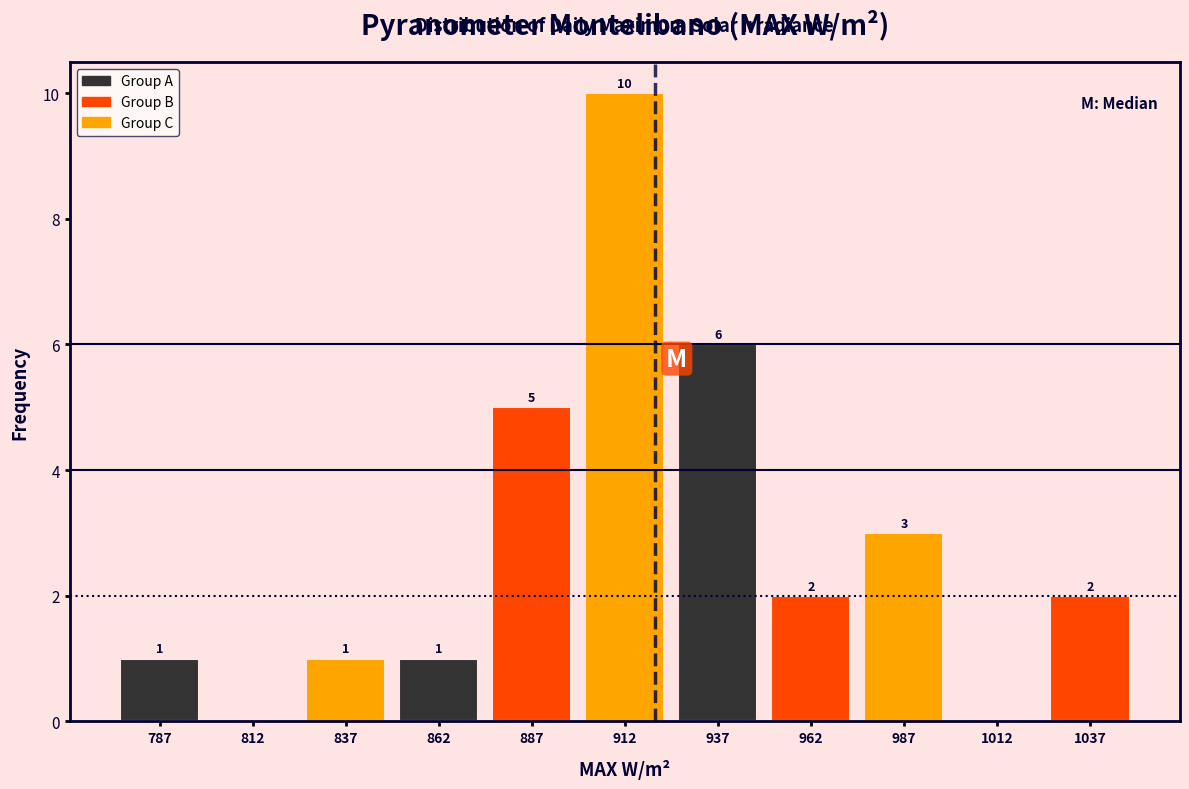

Which range on the x-axis has the tallest bar?

900 to 925